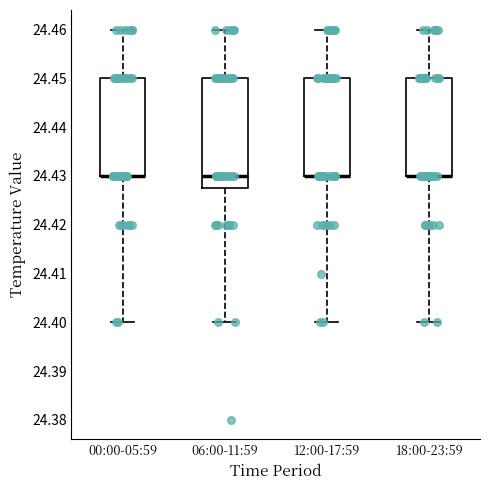

Reading left to right, read every box against the y-axis: the position of its median line, the range the box covers, and the ends of its whiskers. The values are not printed on the chart, so give them approximately, as read against the axis.

00:00-05:59: median 24.430 (drawn on the box's lower edge), box 24.430 to 24.450, whiskers 24.400 to 24.460
06:00-11:59: median 24.430, box 24.428 to 24.450, whiskers 24.400 to 24.460
12:00-17:59: median 24.430 (drawn on the box's lower edge), box 24.430 to 24.450, whiskers 24.400 to 24.460
18:00-23:59: median 24.430 (drawn on the box's lower edge), box 24.430 to 24.450, whiskers 24.400 to 24.460